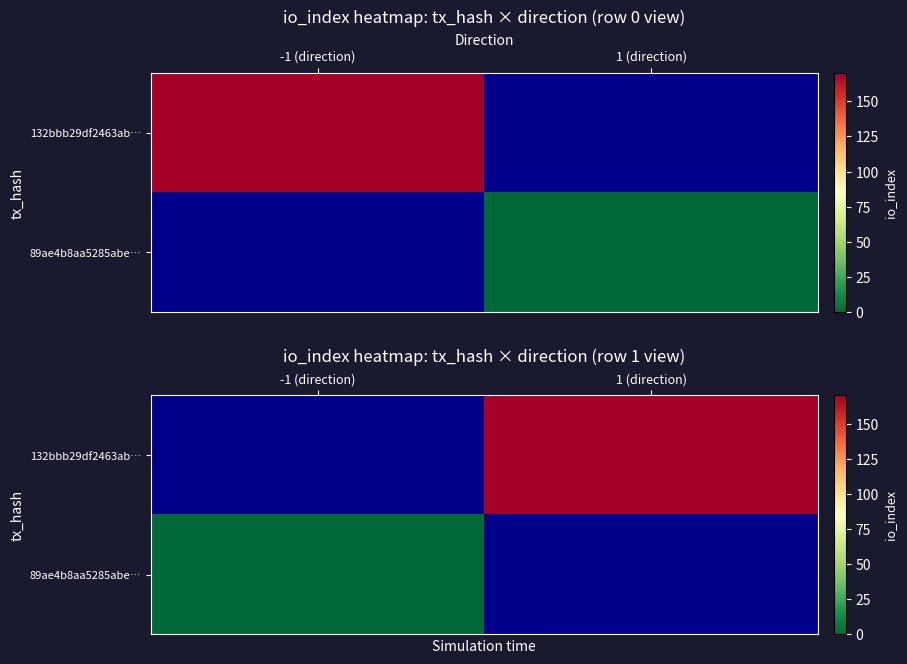

Which series has the largest range (max minus min)?

89ae4b8aa5285abe…